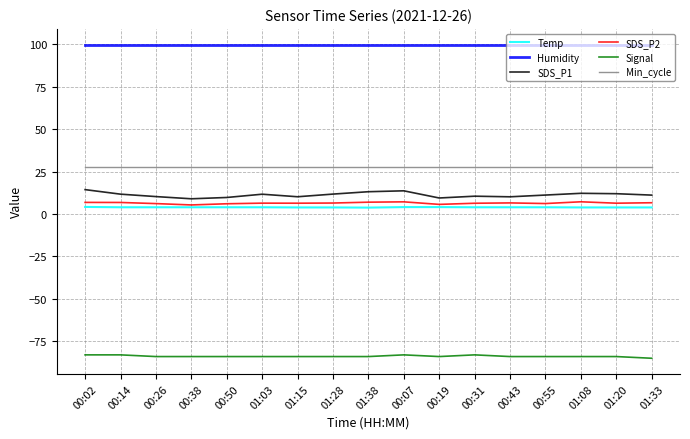

What is the highest value of the SDS_P2 series?

7.2